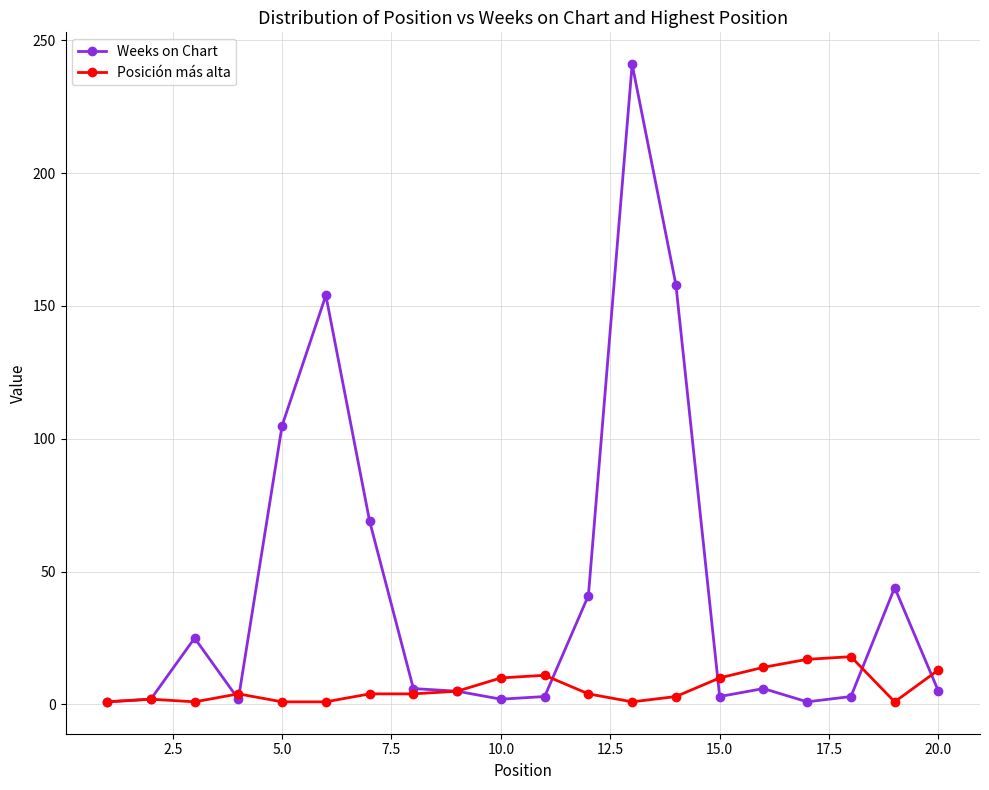

What are all the series names shown in the legend?

Weeks on Chart, Posición más alta